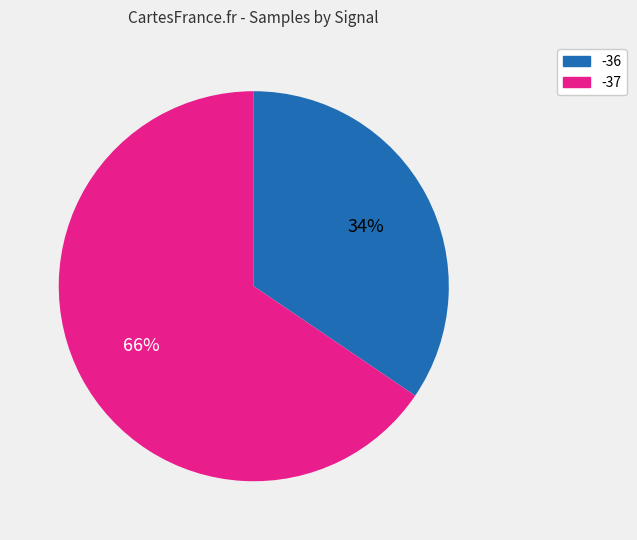

Is there a majority slice in this chart?

Yes